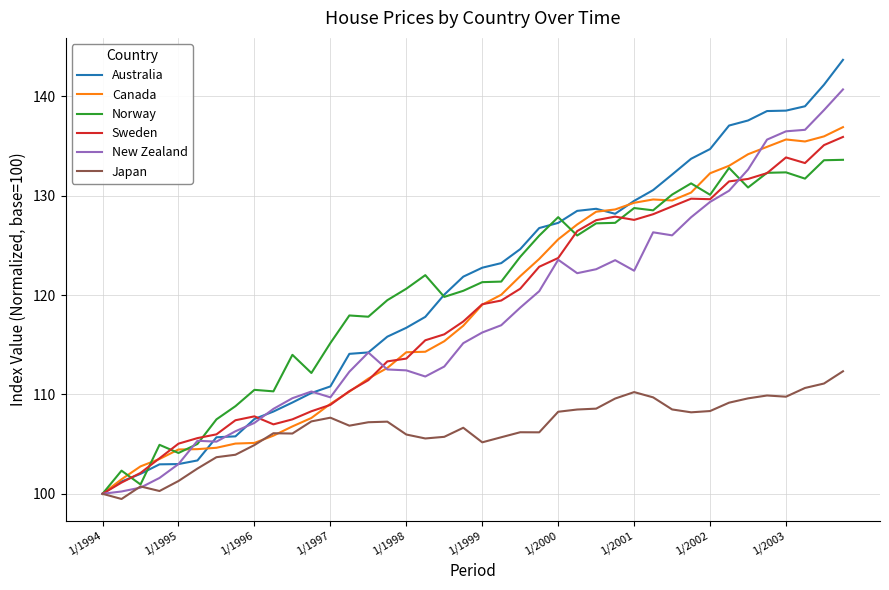

What is the maximum value shown in the chart?

143.7